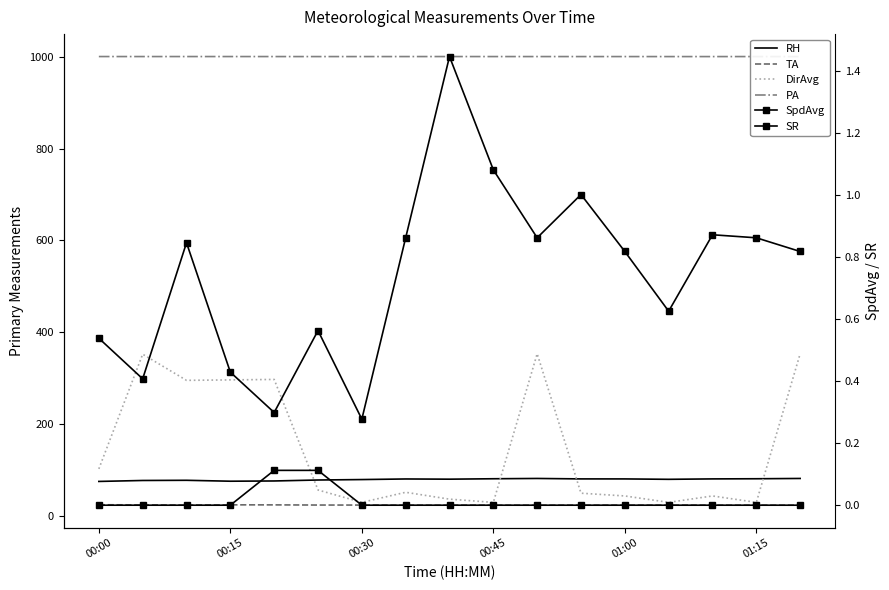

What is the difference between the maximum and second lowest values in the RH series?

6.0